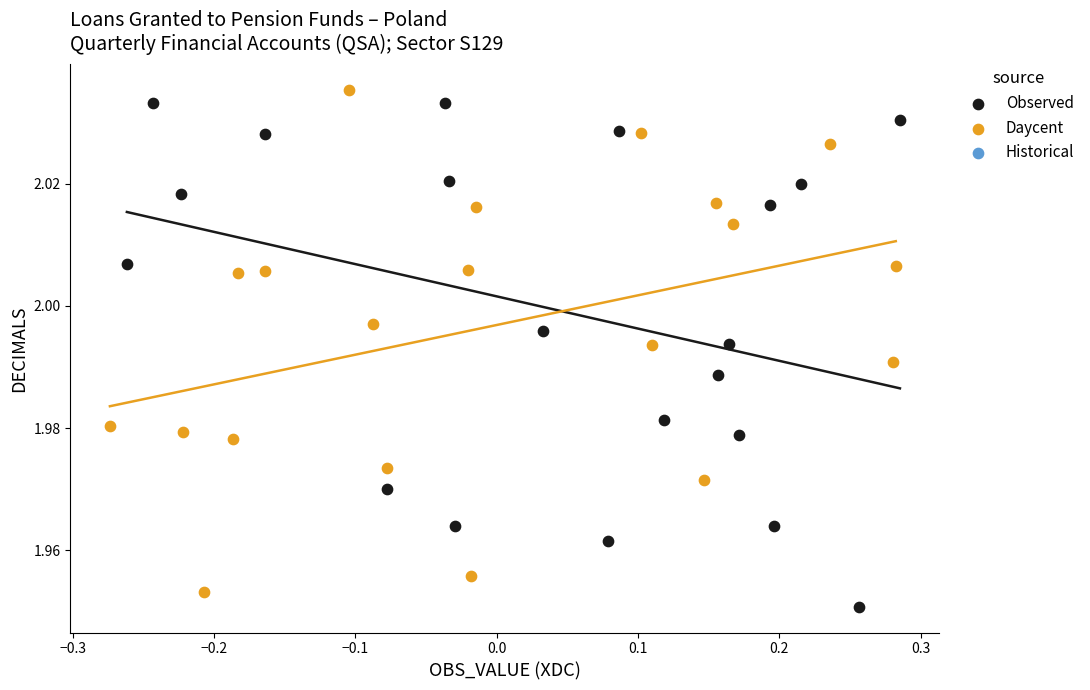

Which series reaches the maximum Y coordinate?

Daycent